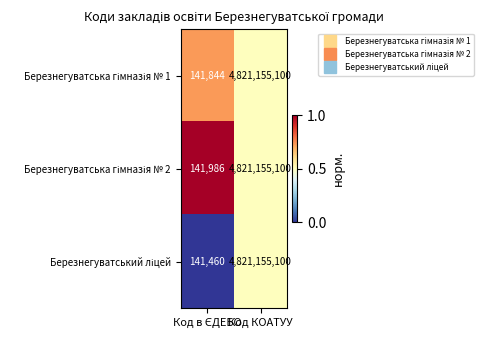

What is the minimum value shown in the chart?

141460